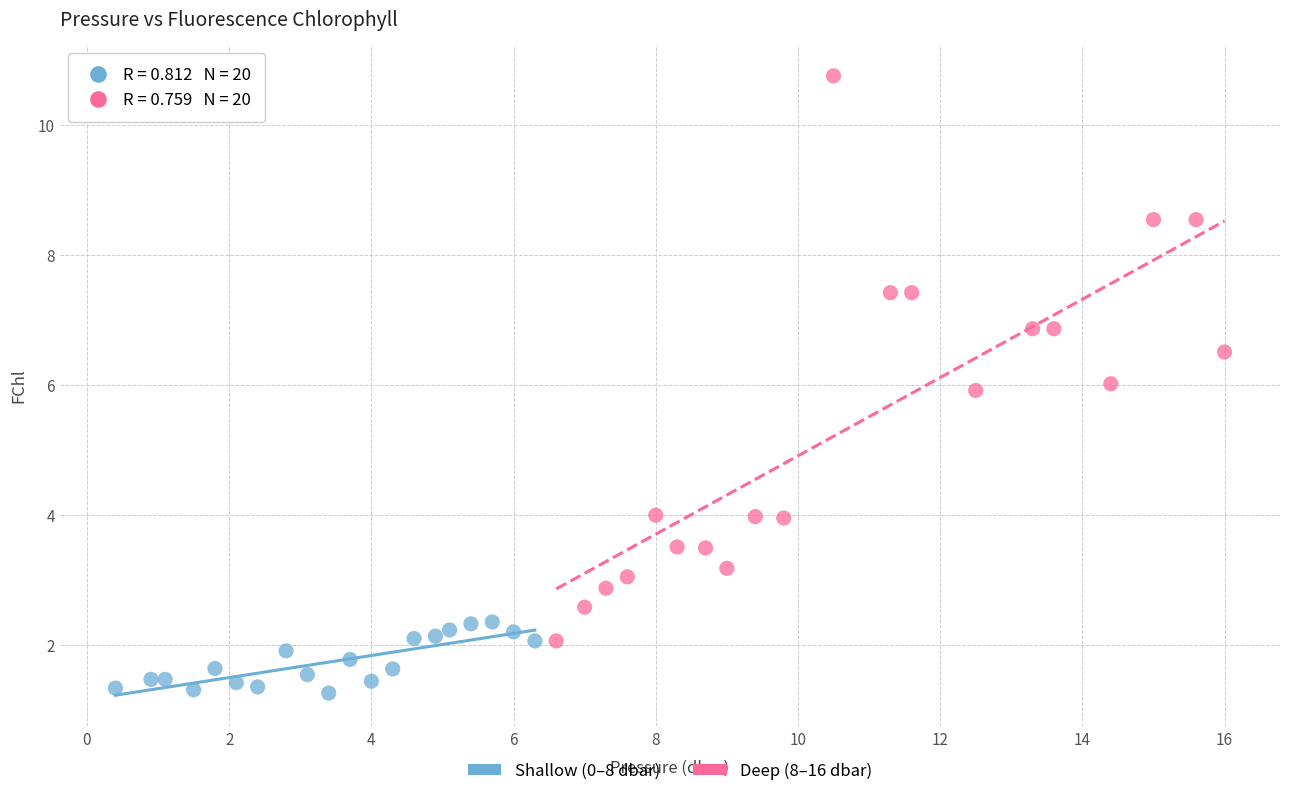

Which series contains the highest Y value?

Deep (8–16 dbar)